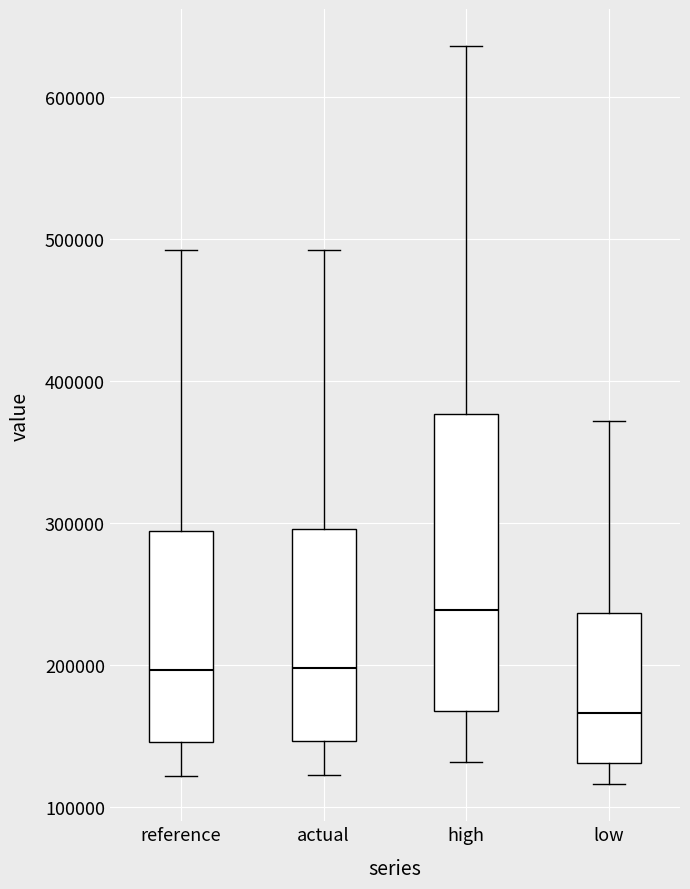

Which box is the tallest, from its lower edge to its upper edge?

high